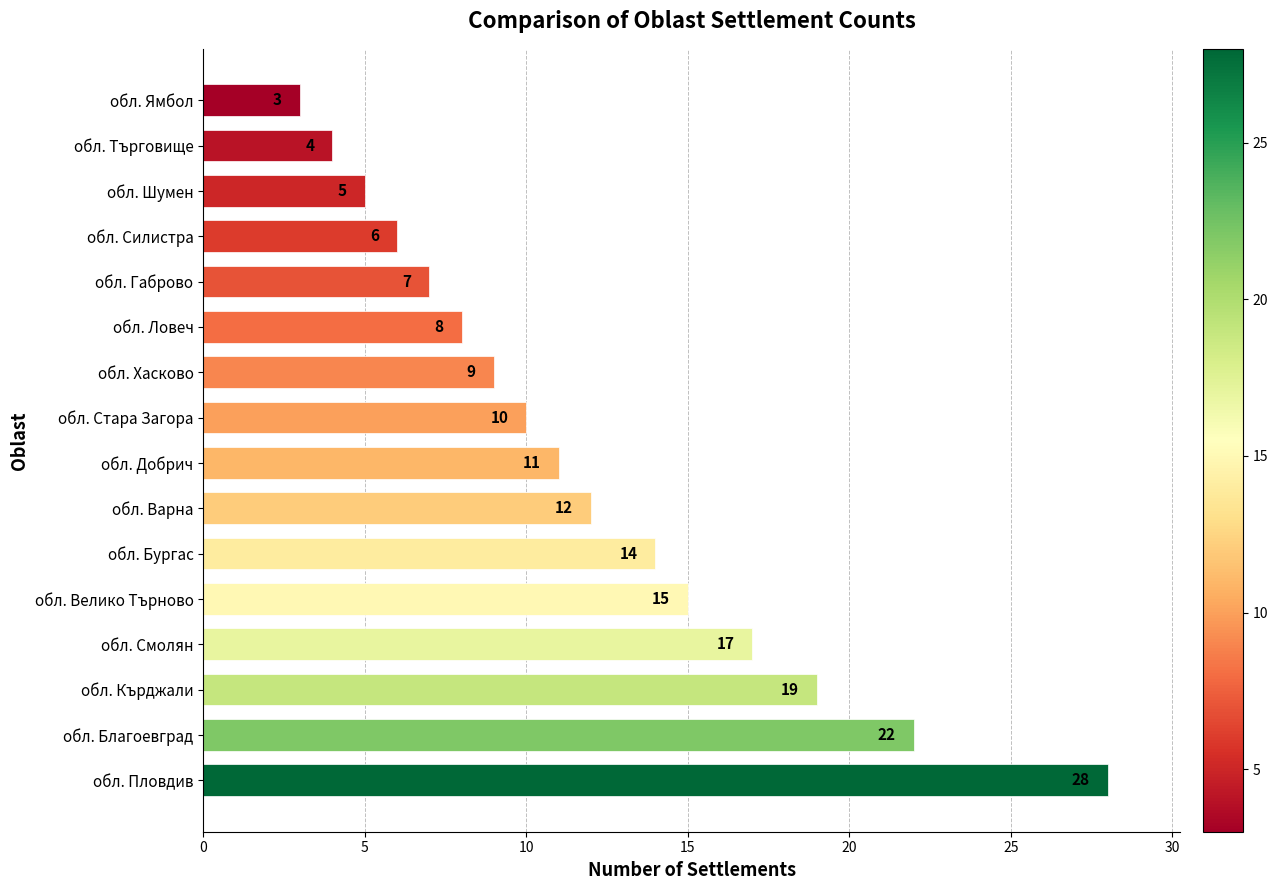

What is the difference between the second highest and second lowest values?

18